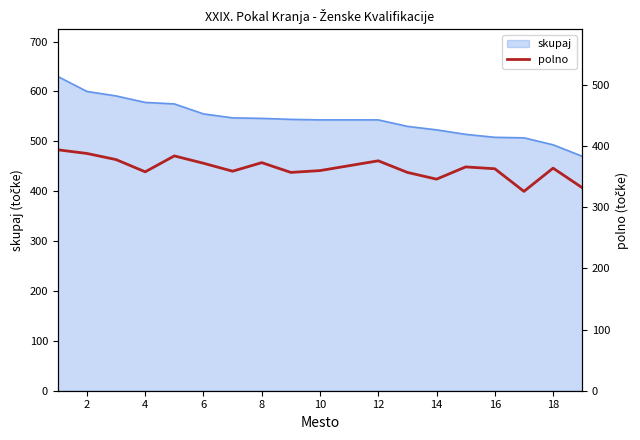

What is the smallest value displayed?

326